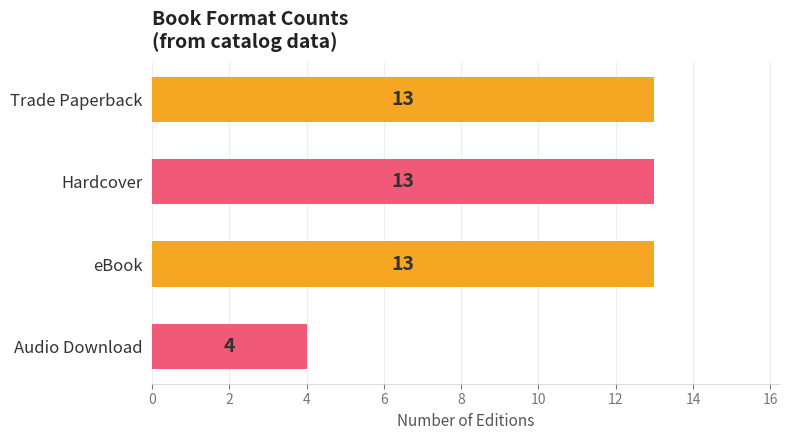

At which label is the value closest to 8?

Audio Download